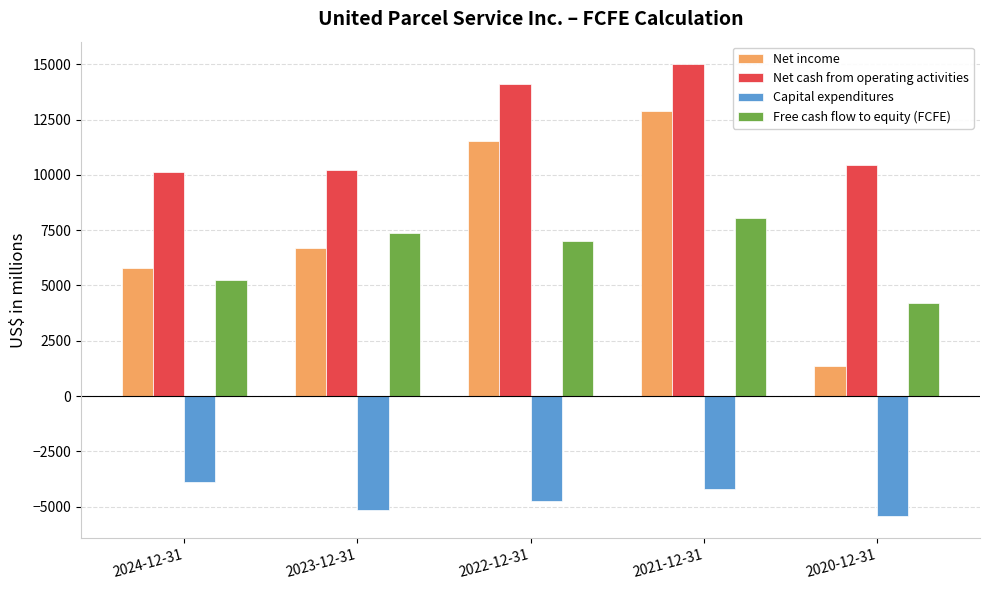

What is the spread (max minus min) of values at 2024-12-31?

14031